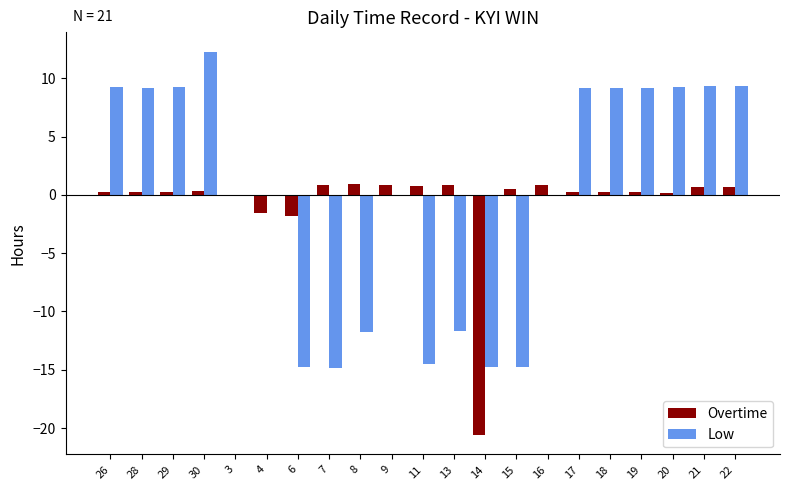

Between 4 and 9, which series saw the biggest shift?

Overtime